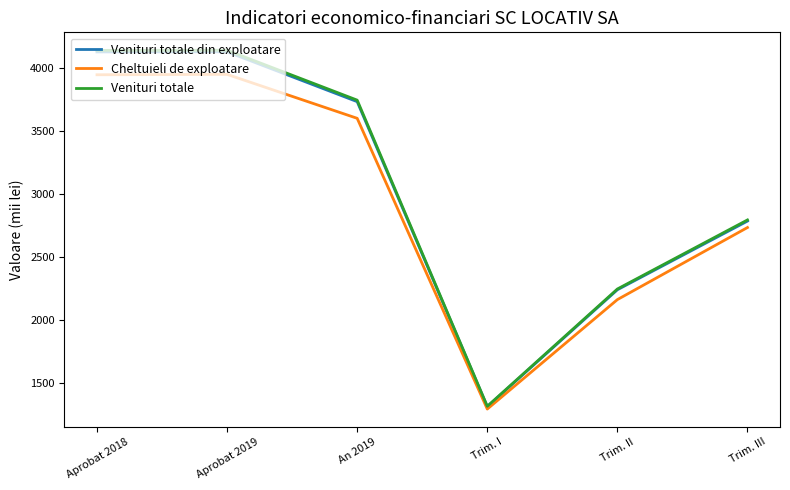

At which label is Cheltuieli de exploatare closest to 2622?

Trim. III